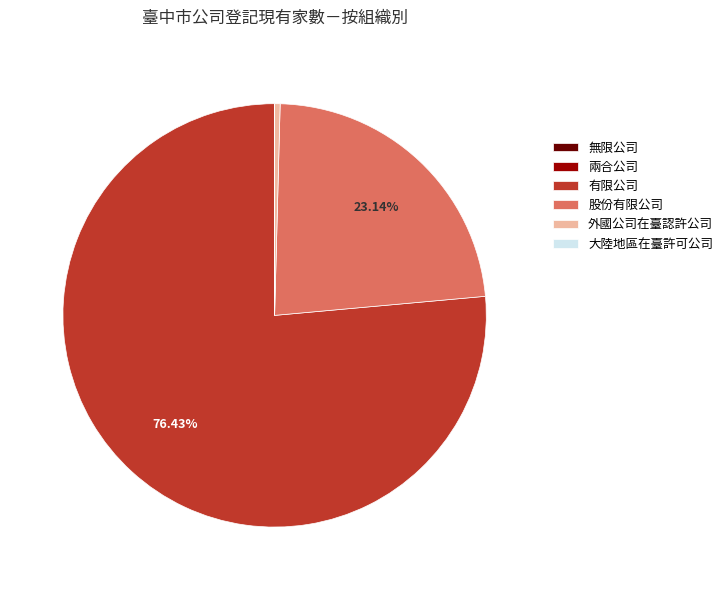

Which slice is the largest?

有限公司